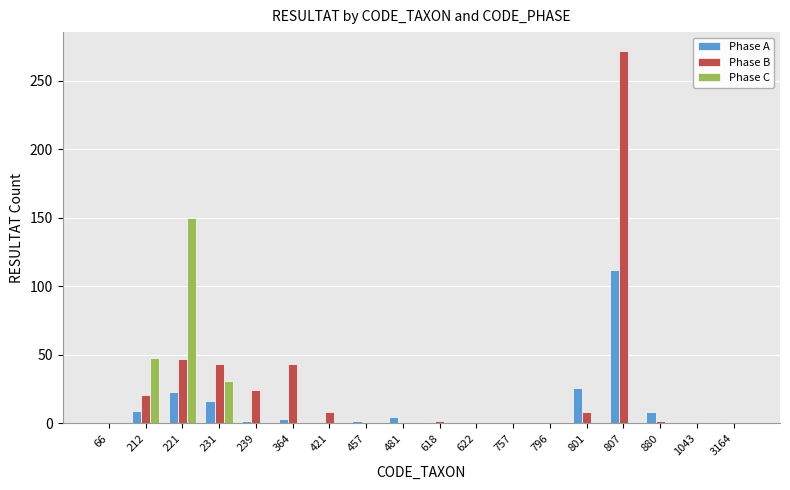

Which series has the largest total across all categories?

Phase B